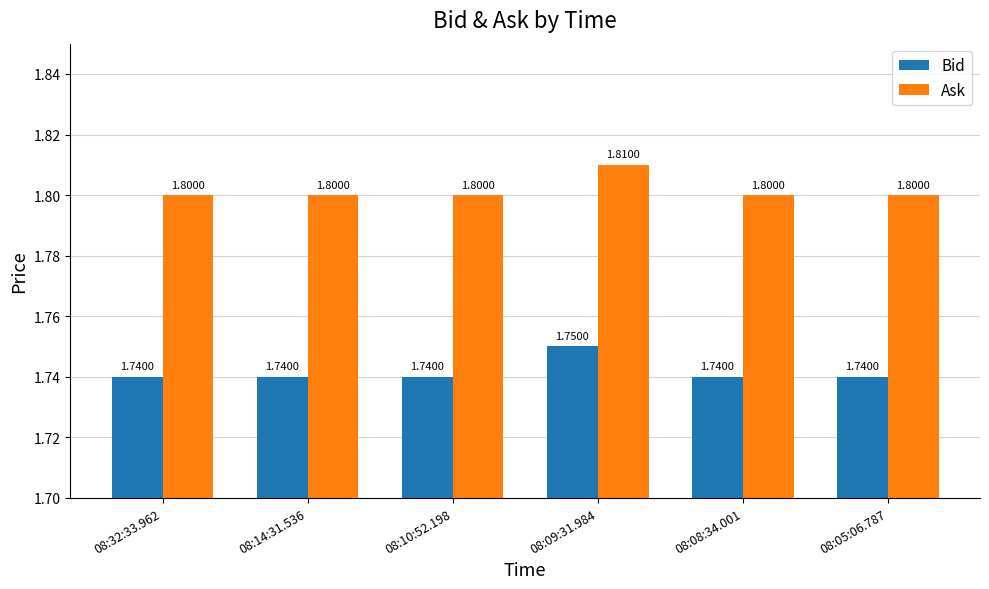

What is the label of the 2nd bar from the left?

08:14:31.536